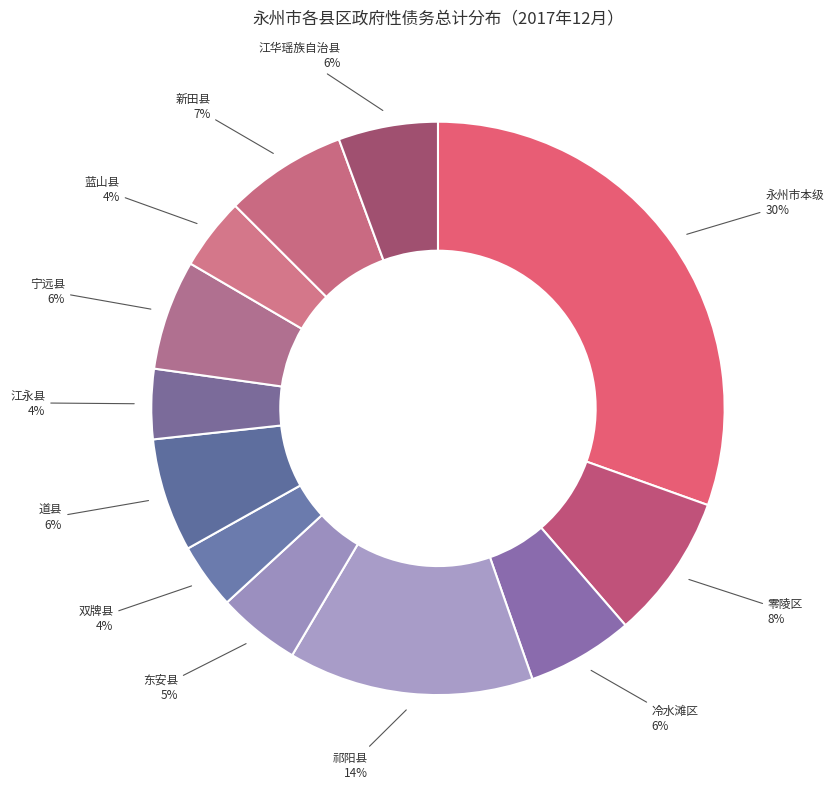

Between 永州市本级 and 蓝山县, which is larger?

永州市本级